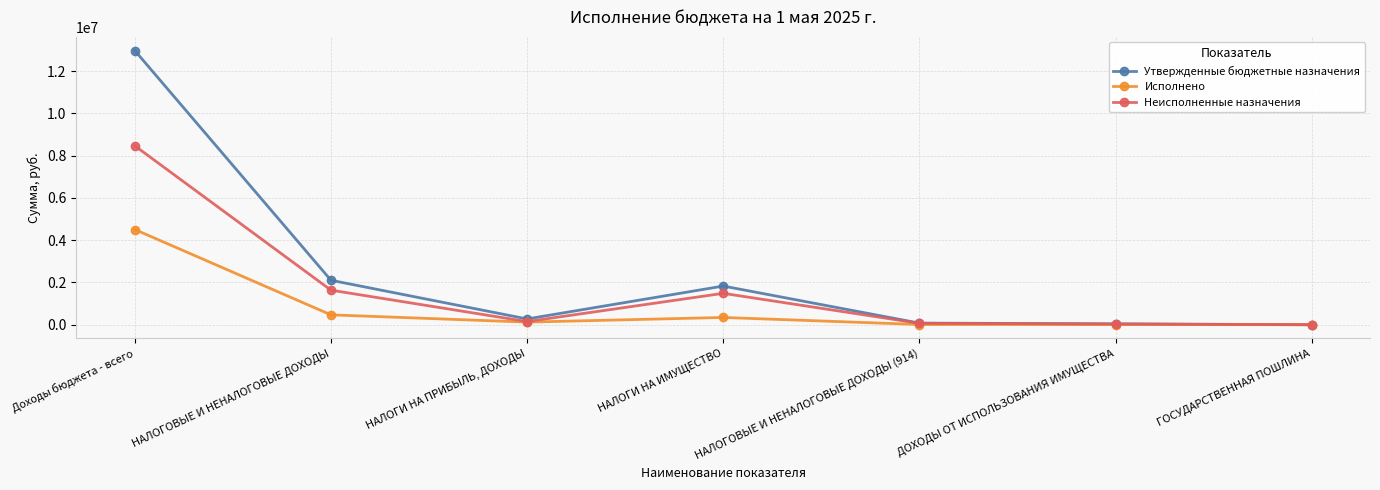

Does the chart have visible grid lines?

Yes